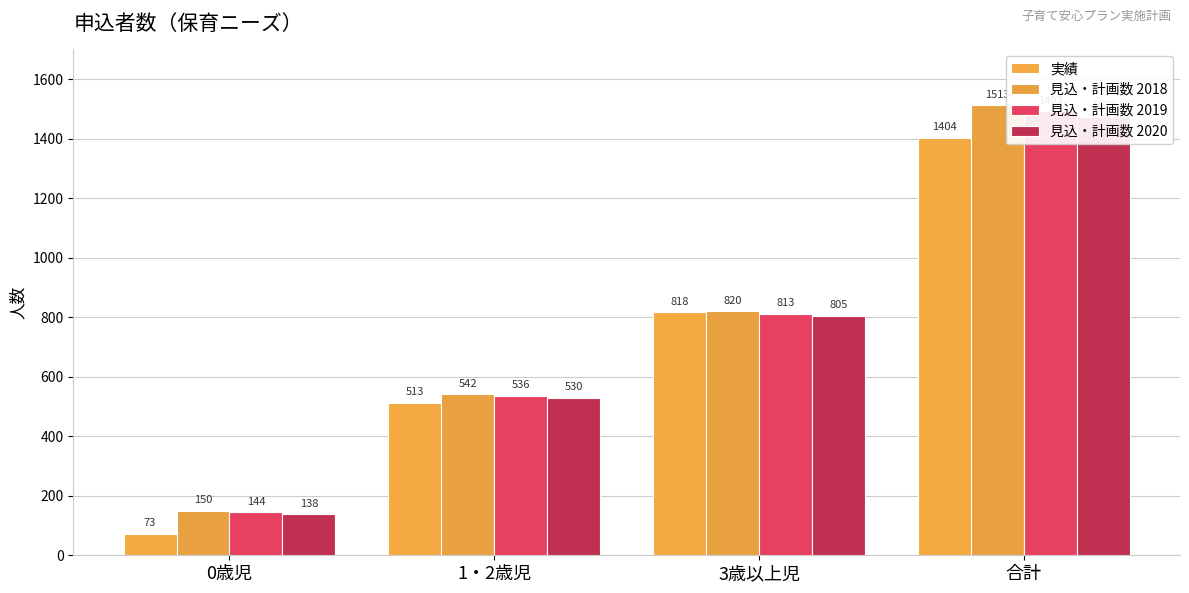

What is the approximate value of 見込・計画数 2018 at 1・2歳児?

542.5